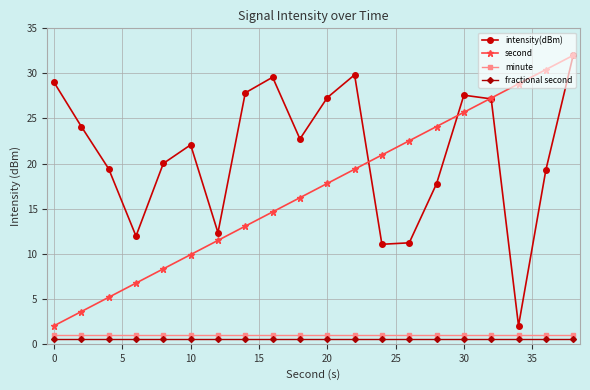

Which series has the largest total across all categories?

intensity(dBm)